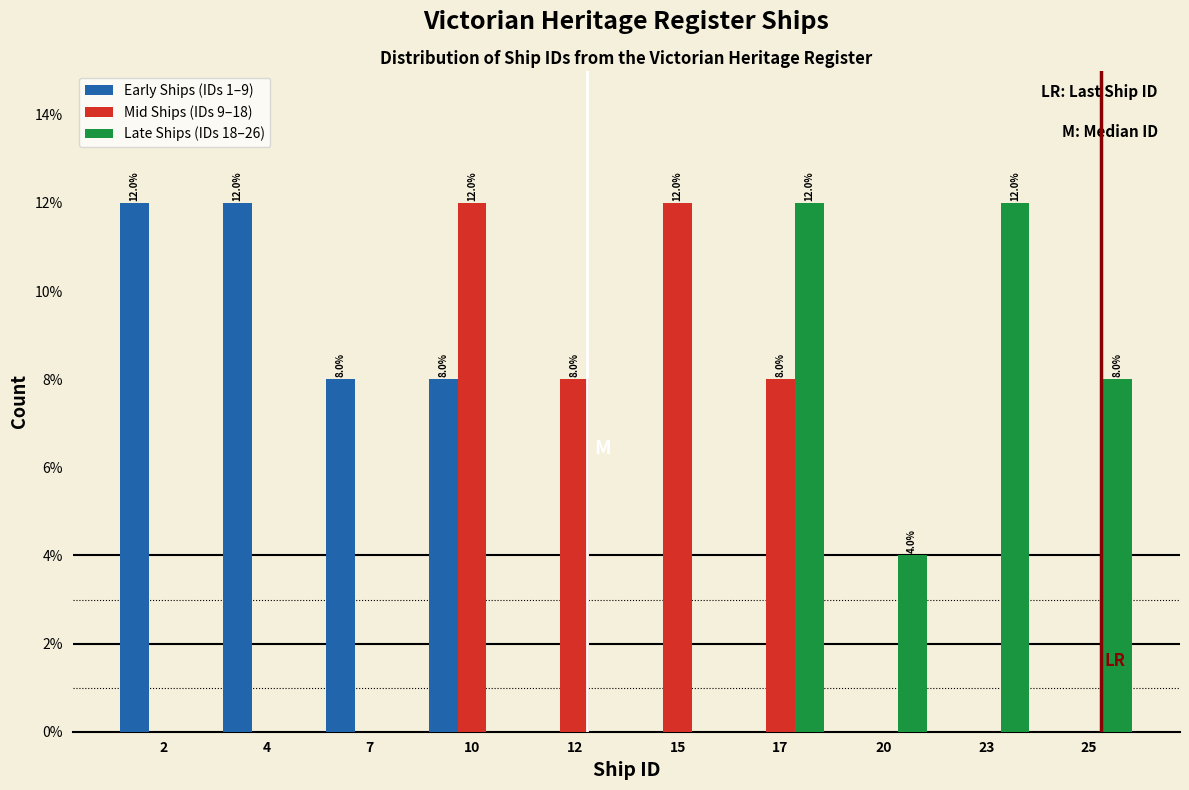

Reading left to right, what are all the values shown in this chart?

Early Ships (IDs 1–9): 2=12	4=12	7=8	10=8	12=0	15=0	17=0	20=0	23=0	25=0
Mid Ships (IDs 9–18): 2=0	4=0	7=0	10=12	12=8	15=12	17=8	20=0	23=0	25=0
Late Ships (IDs 18–26): 2=0	4=0	7=0	10=0	12=0	15=0	17=12	20=4	23=12	25=8